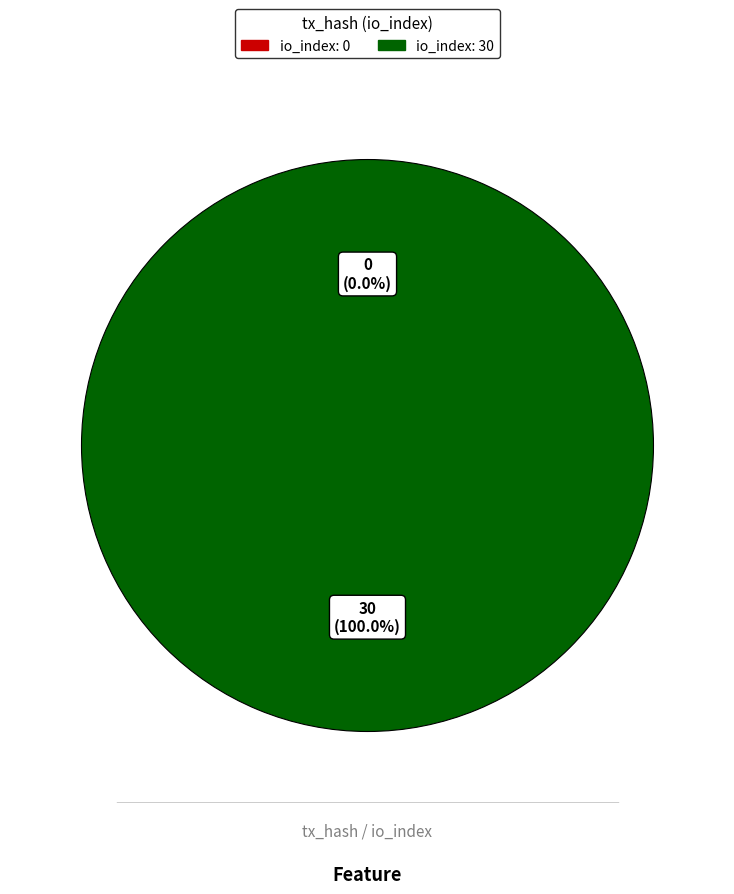

Rank the categories by value from highest to lowest.

tx row 1 (io_index=30), tx row 0 (io_index=0)